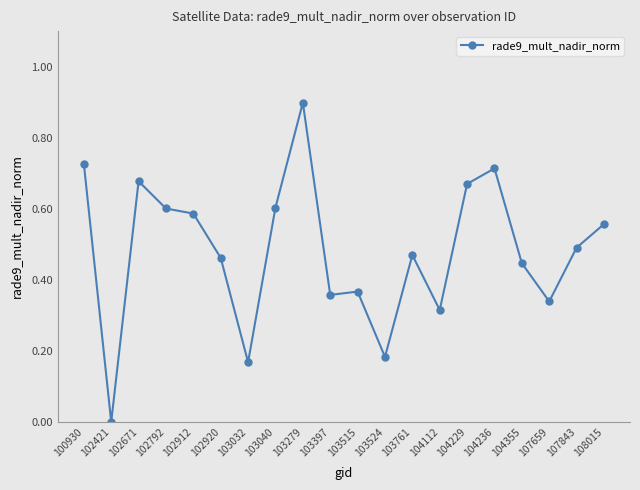

Which label corresponds to the largest value in the chart?

103279